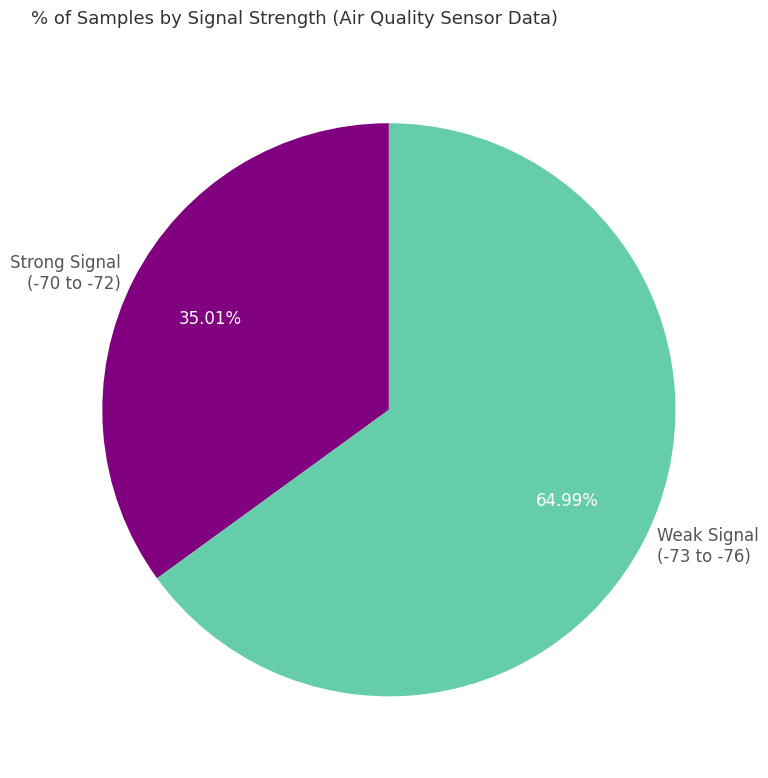

Count the number of slices in the pie.

2